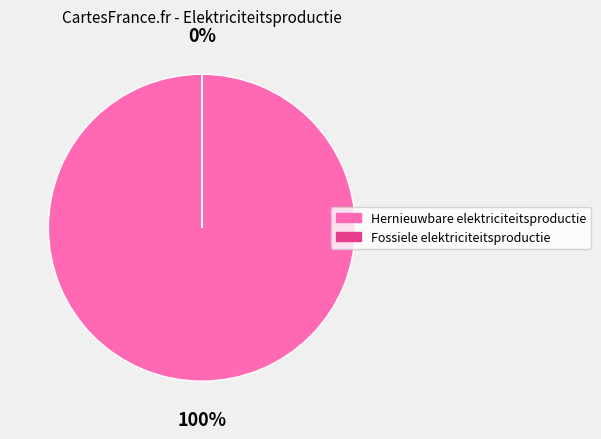

To the nearest percent, what portion does Hernieuwbare elektriciteitsproductie represent?

100%